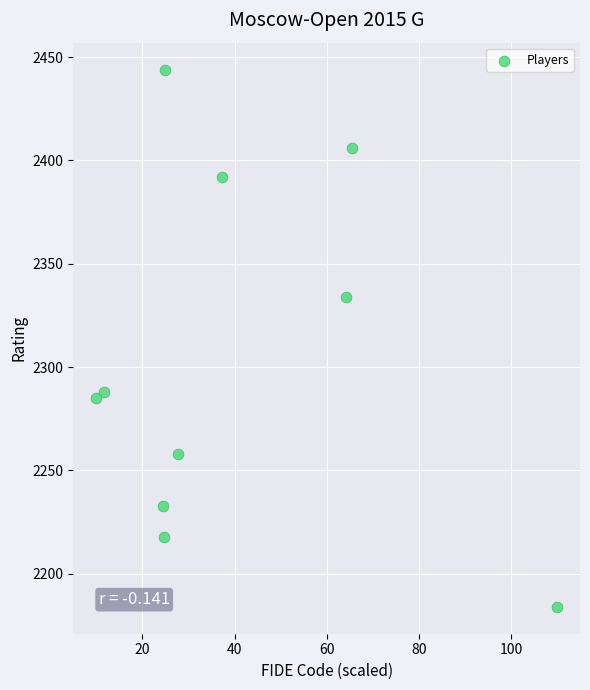

What is the average Y value?

2304